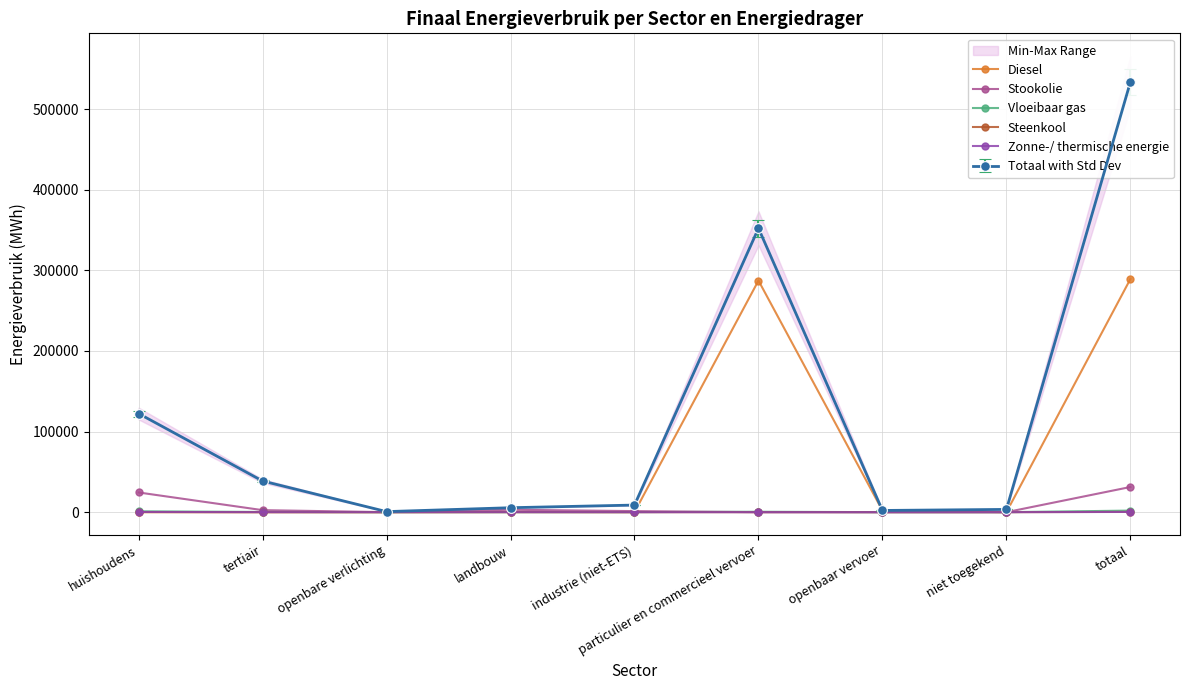

Reading right to left, list all the values displayed in this chart.

Diesel: totaal=289179.0	niet toegekend=0.0	openbaar vervoer=1978.3	particulier en commercieel vervoer=287200.7	industrie (niet-ETS)=0.0	landbouw=0.0	openbare verlichting=0.0	tertiair=0.0	huishoudens=0.0
Stookolie: totaal=31207.9	niet toegekend=0.0	openbaar vervoer=0.0	particulier en commercieel vervoer=0.0	industrie (niet-ETS)=1291.5	landbouw=2988.2	openbare verlichting=0.0	tertiair=2503.0	huishoudens=24425.2
Vloeibaar gas: totaal=1939.3	niet toegekend=0.0	openbaar vervoer=0.0	particulier en commercieel vervoer=513.5	industrie (niet-ETS)=82.3	landbouw=26.3	openbare verlichting=0.0	tertiair=263.4	huishoudens=1053.8
Steenkool: totaal=343.2	niet toegekend=0.0	openbaar vervoer=0.0	particulier en commercieel vervoer=0.0	industrie (niet-ETS)=4.7	landbouw=213.0	openbare verlichting=0.0	tertiair=0.0	huishoudens=125.5
Zonne-/ thermische energie: totaal=268.9	niet toegekend=0.0	openbaar vervoer=0.0	particulier en commercieel vervoer=0.0	industrie (niet-ETS)=0.0	landbouw=0.0	openbare verlichting=0.0	tertiair=4.7	huishoudens=264.2